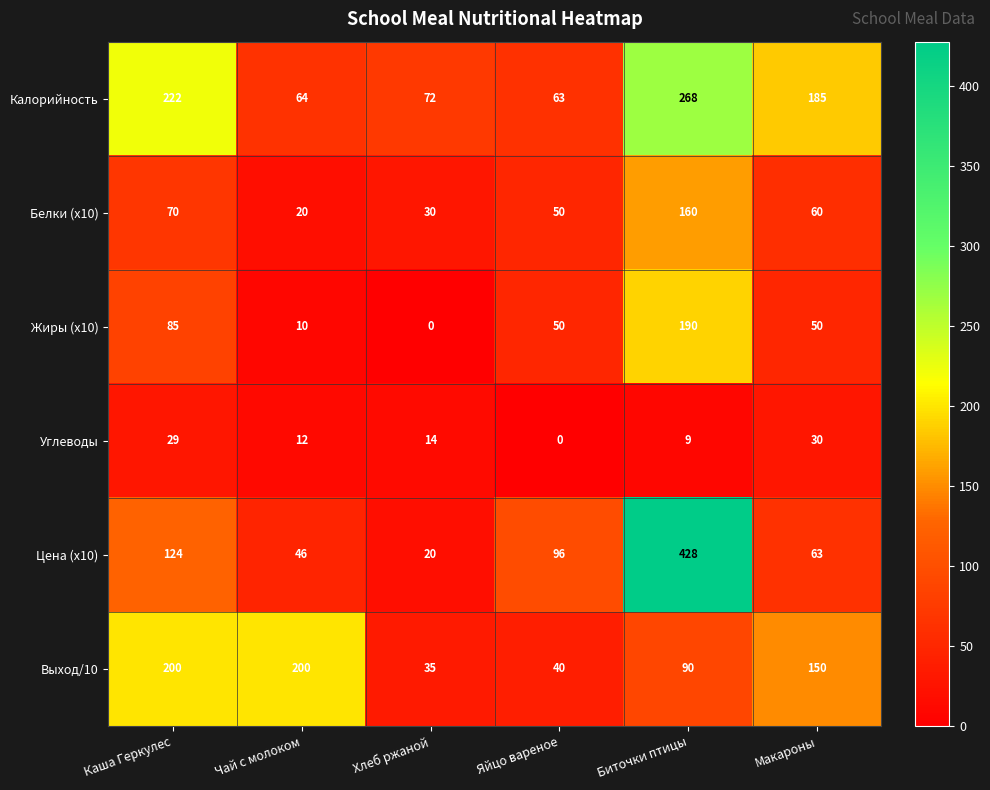

How many data points does each series have?

6